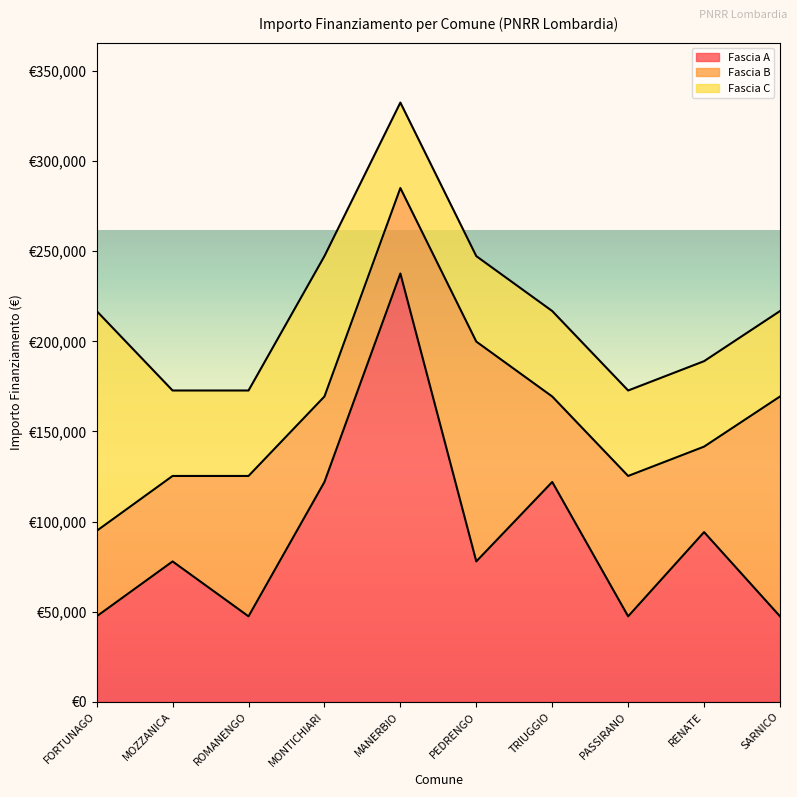

What is the spread (max minus min) of values at SARNICO?

74565